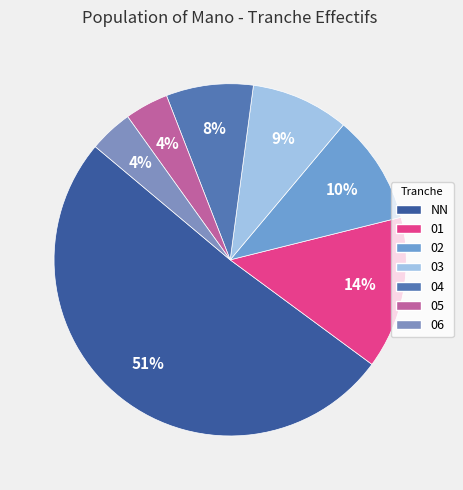

Rank the categories by value from highest to lowest.

NN, 01, 02, 03, 04, 05, 06